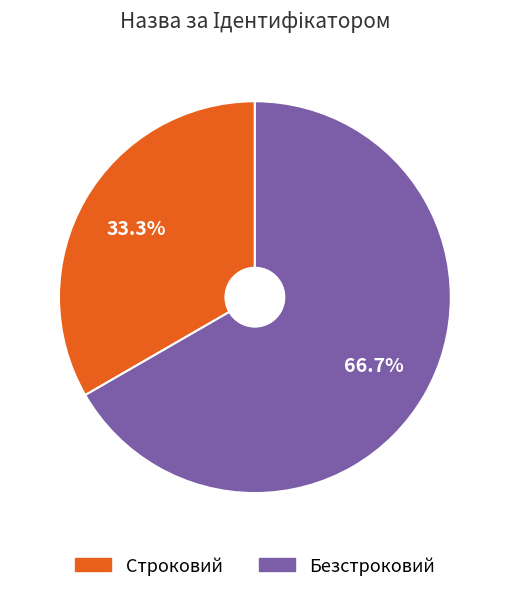

Combined, what portion of the pie is Строковий and Безстроковий?

100.0%